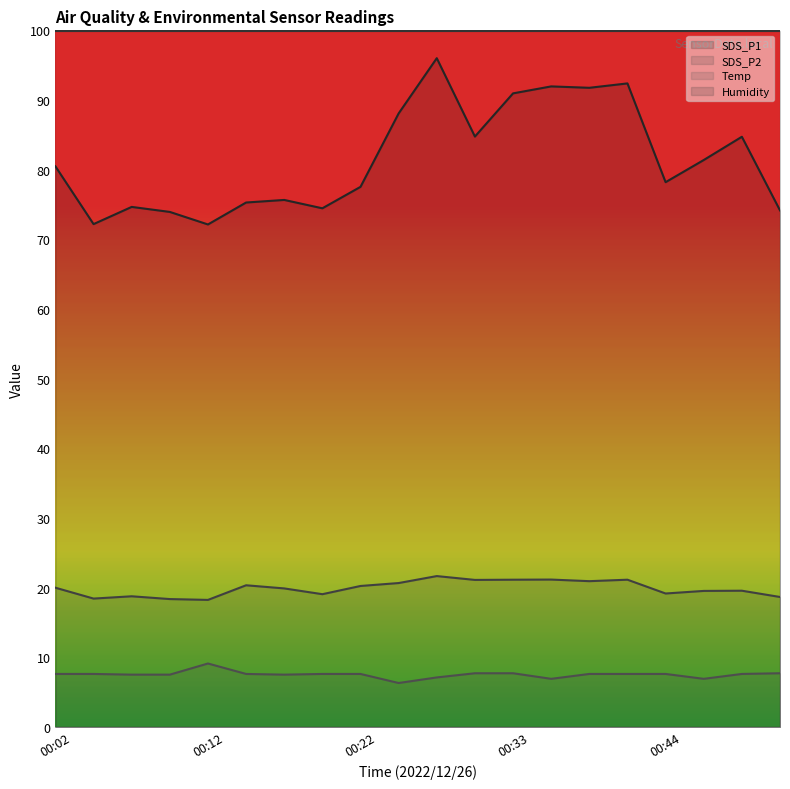

What value does the SDS_P2 series have at 00:05?

18.4